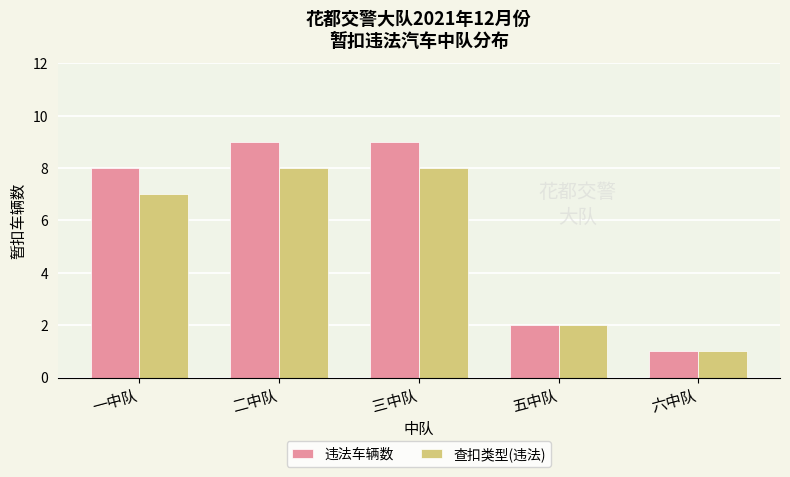

What is the spread (max minus min) of values at 一中队?

1